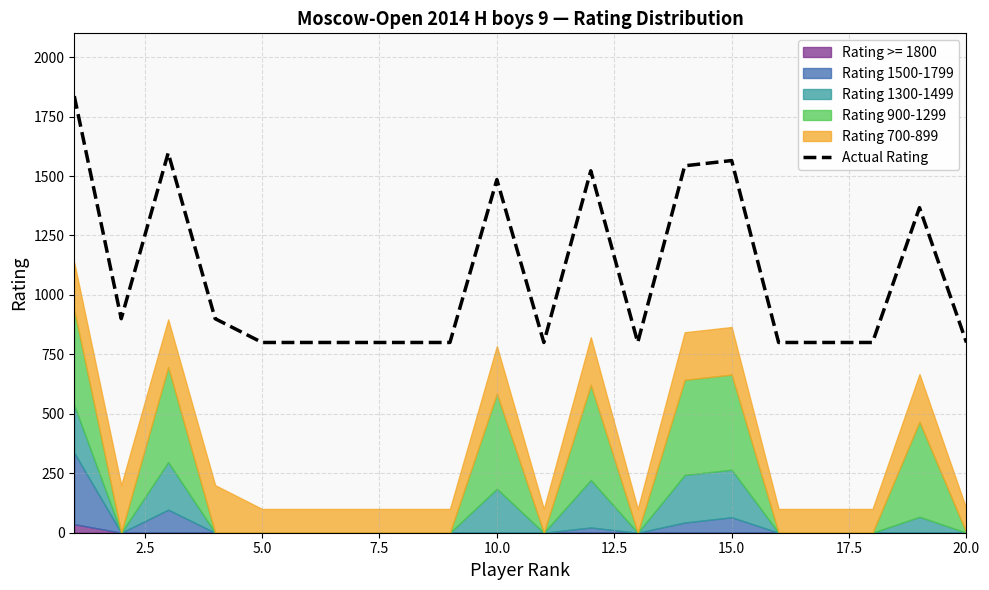

What is the highest value of the Actual Rating series?

1836